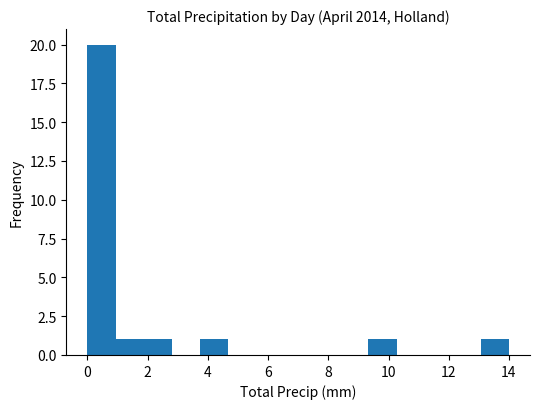

Reading left to right, transcribe this chart: for each bar, give the range it covers on the x-axis and its height. Neither the bar edges nor the heights are printed on the chart, so give them approximately, as read against the axes.

0.0 to 1.0: 20
1.0 to 1.8: 1
1.8 to 2.8: 1
2.8 to 3.8: 0
3.8 to 4.6: 1
4.6 to 5.6: 0
5.6 to 6.6: 0
6.6 to 7.4: 0
7.4 to 8.4: 0
8.4 to 9.4: 0
9.4 to 10.2: 1
10.2 to 11.2: 0
11.2 to 12.2: 0
12.2 to 13.0: 0
13.0 to 14.0: 1